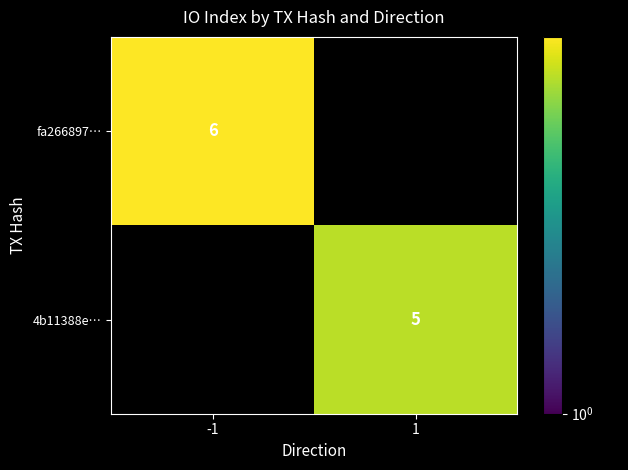

Is it true that 4b11388e… equals 5 at 1?

True